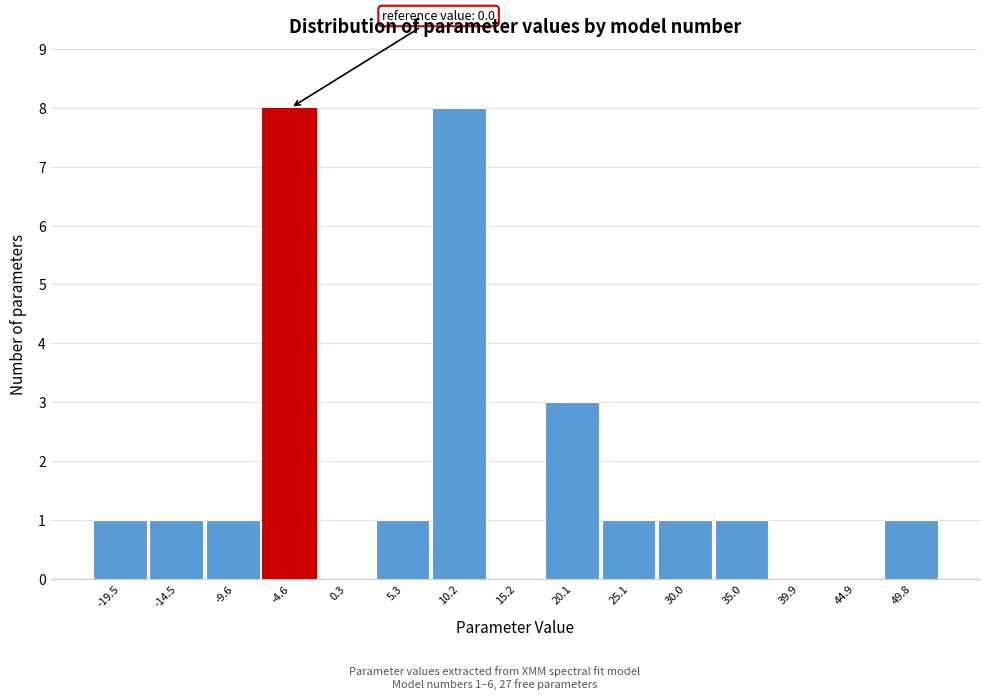

Reading left to right, transcribe all the data shown in this chart.

-19.5=1	-14.5=1	-9.6=1	-4.6=8	0.3=0	5.3=1	10.2=8	15.2=0	20.1=3	25.1=1	30.0=1	35.0=1	39.9=0	44.9=0	49.8=1